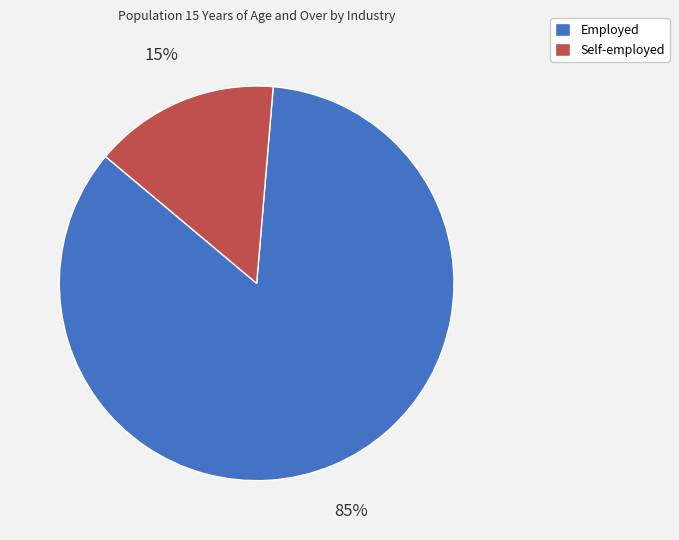

Which has a higher value, Self-employed or Employed?

Employed